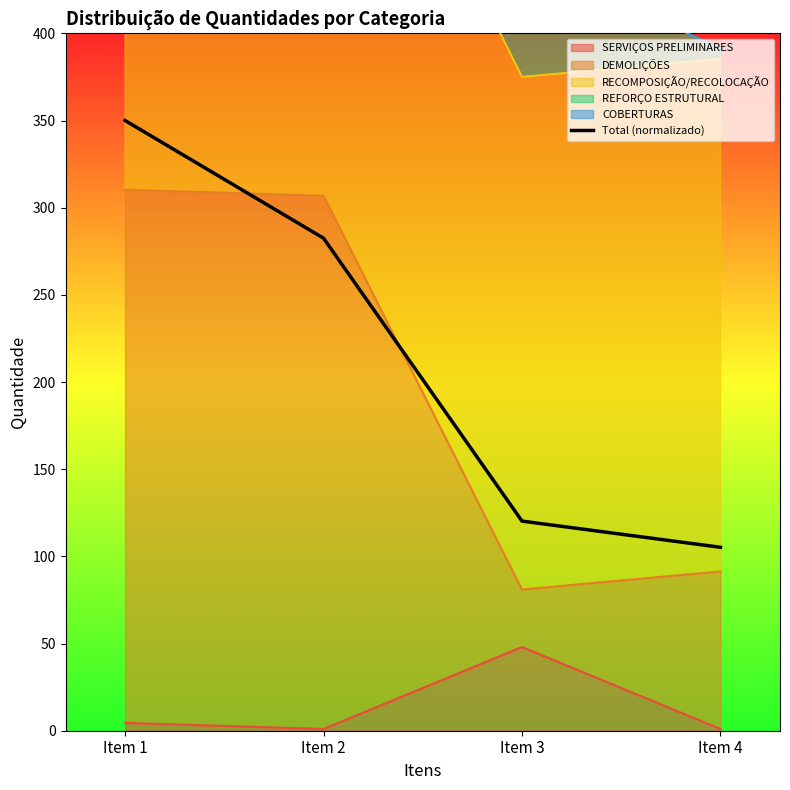

Does the chart display data point markers on the line(s)?

No